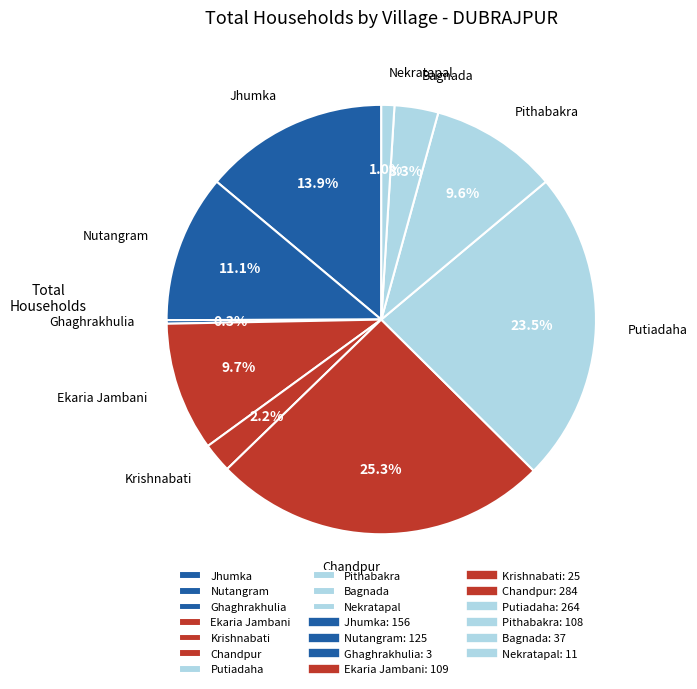

Approximately how many times larger is the value at Ekaria Jambani compared to Pithabakra?

1.0